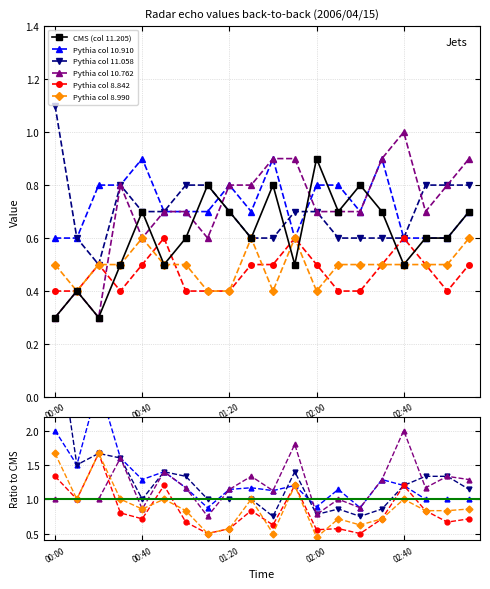

What is the label of the 8th point from the left?

7